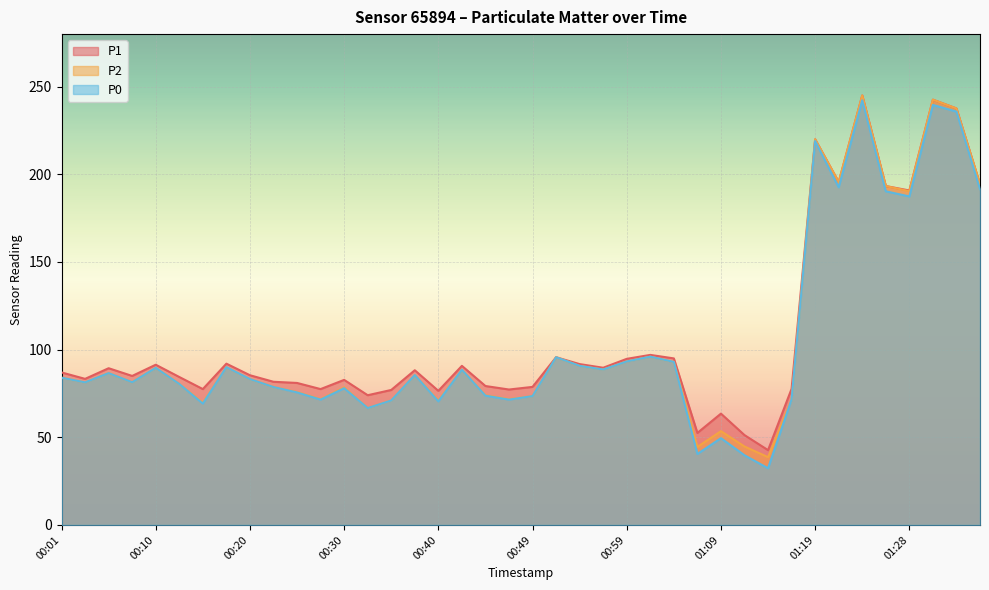

How many lines are shown in the chart?

3